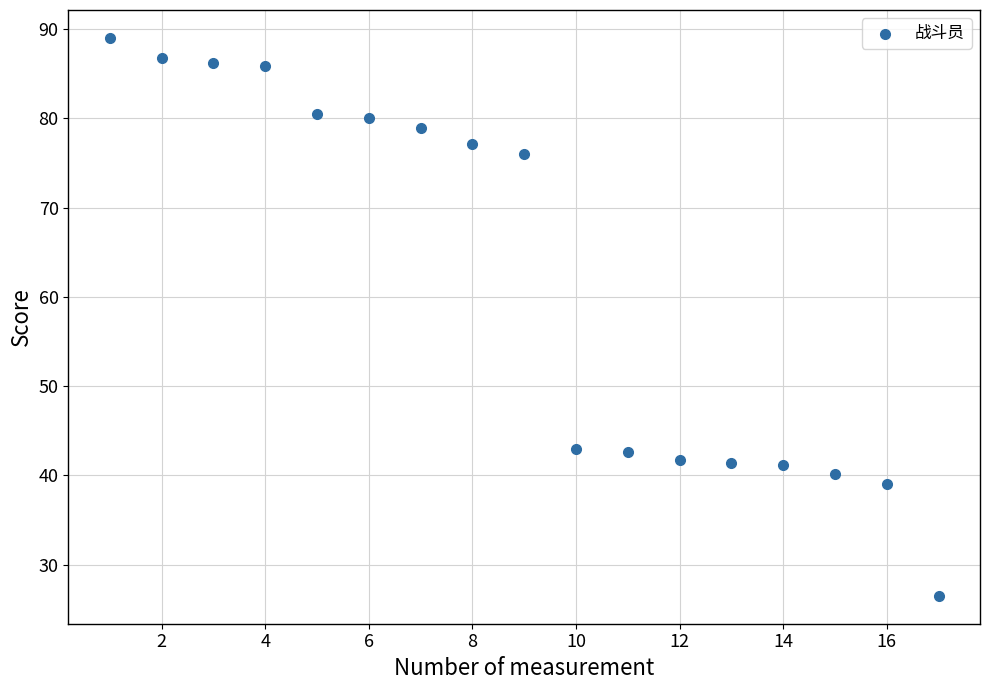

What is the range of X values (max minus min)?

16.0